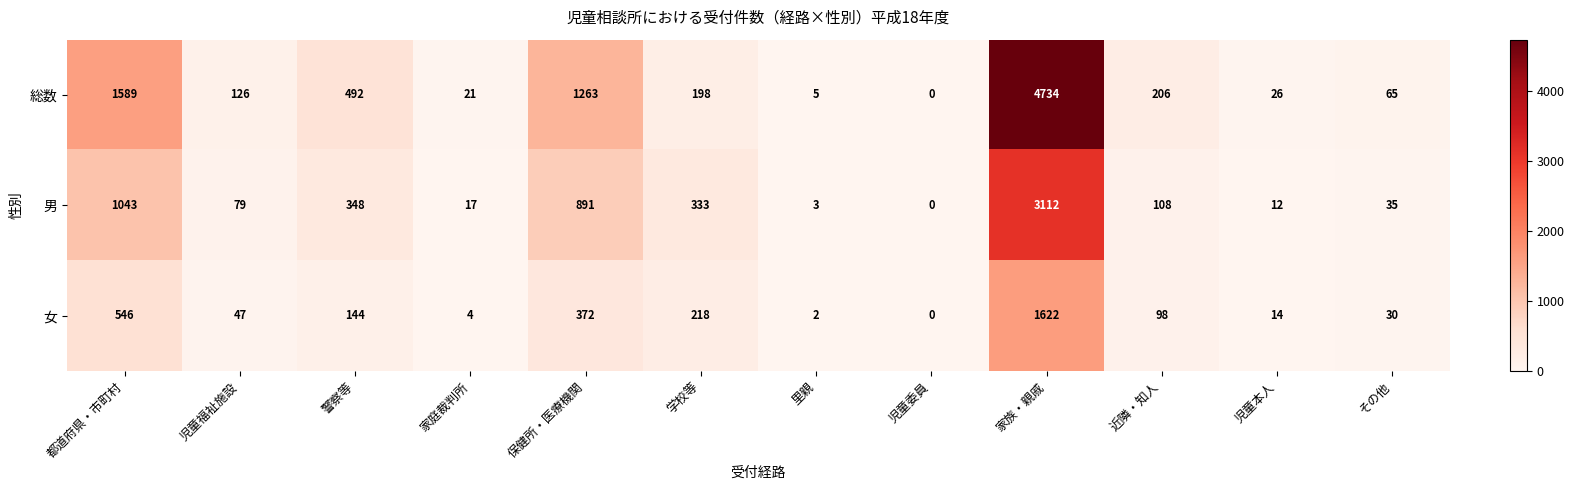

The value of 男 at 都道府県・市町村 is 693. True or false?

False